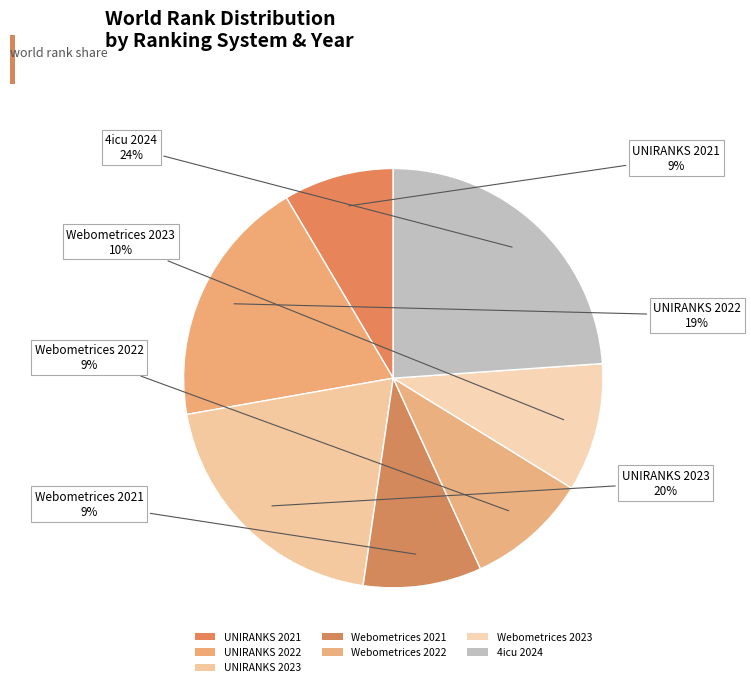

To the nearest percent, what is the average slice percentage?

14%